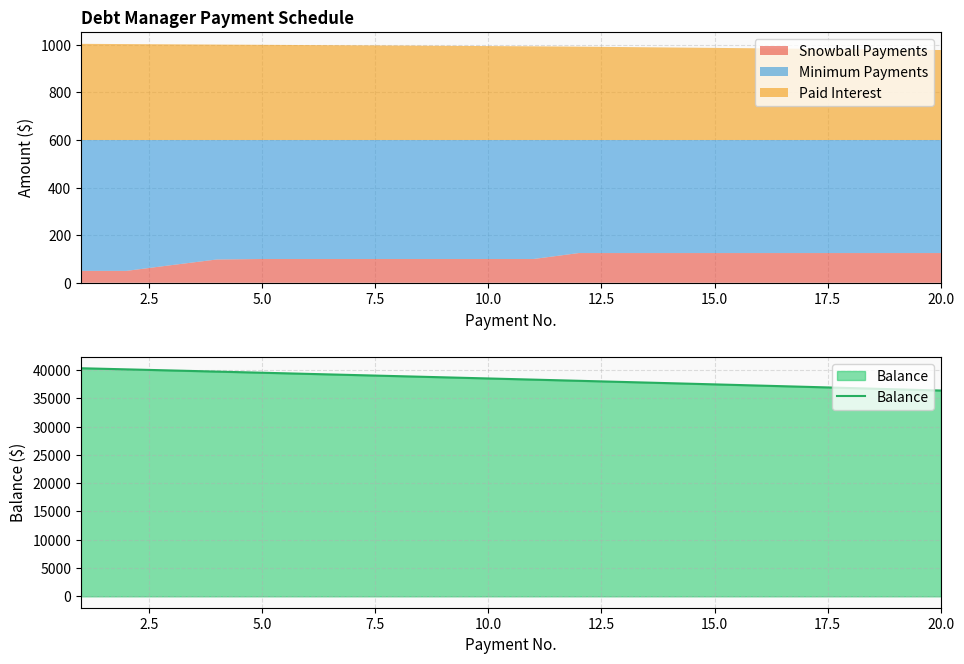

How many values are below 38517?

10